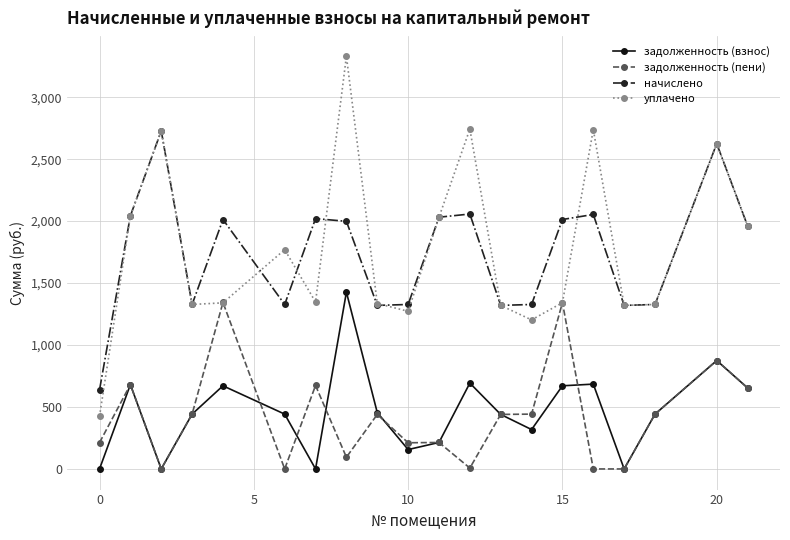

True or false: задолженность (пени) has more than 2 points higher than both neighbors.

True